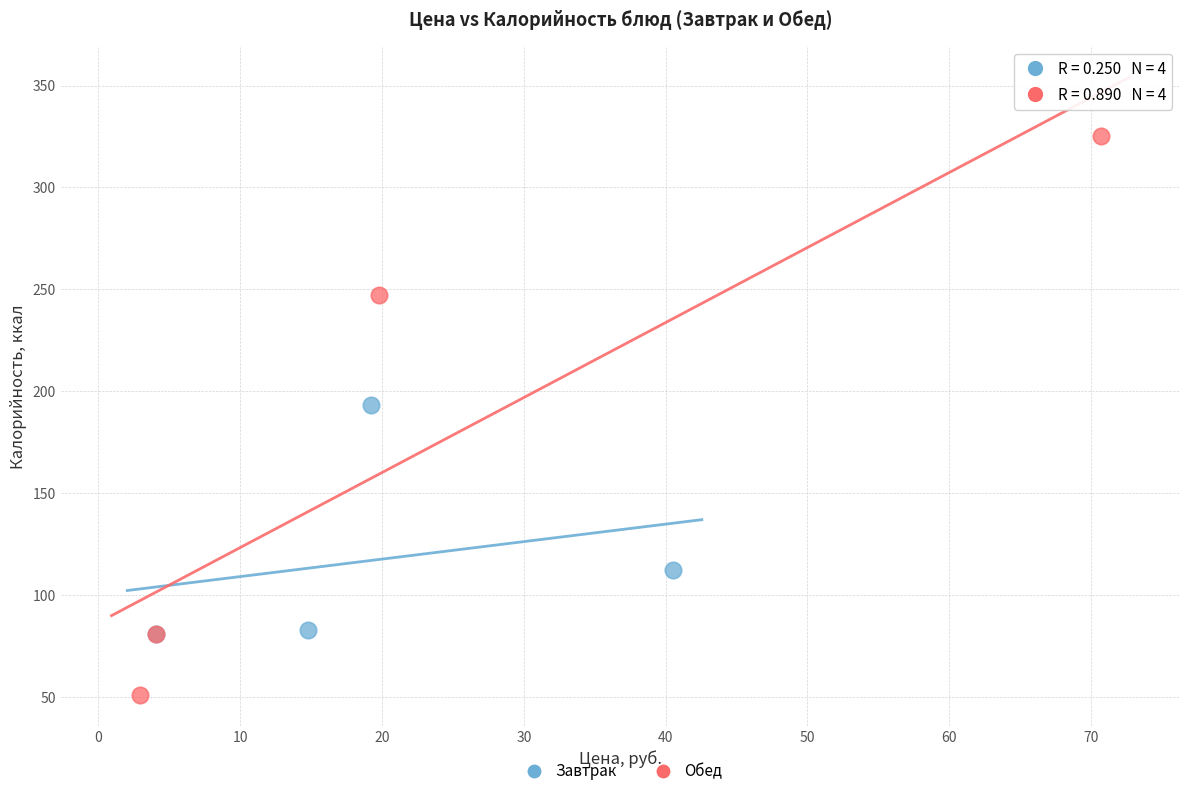

Which series contains the lowest Y value?

Обед